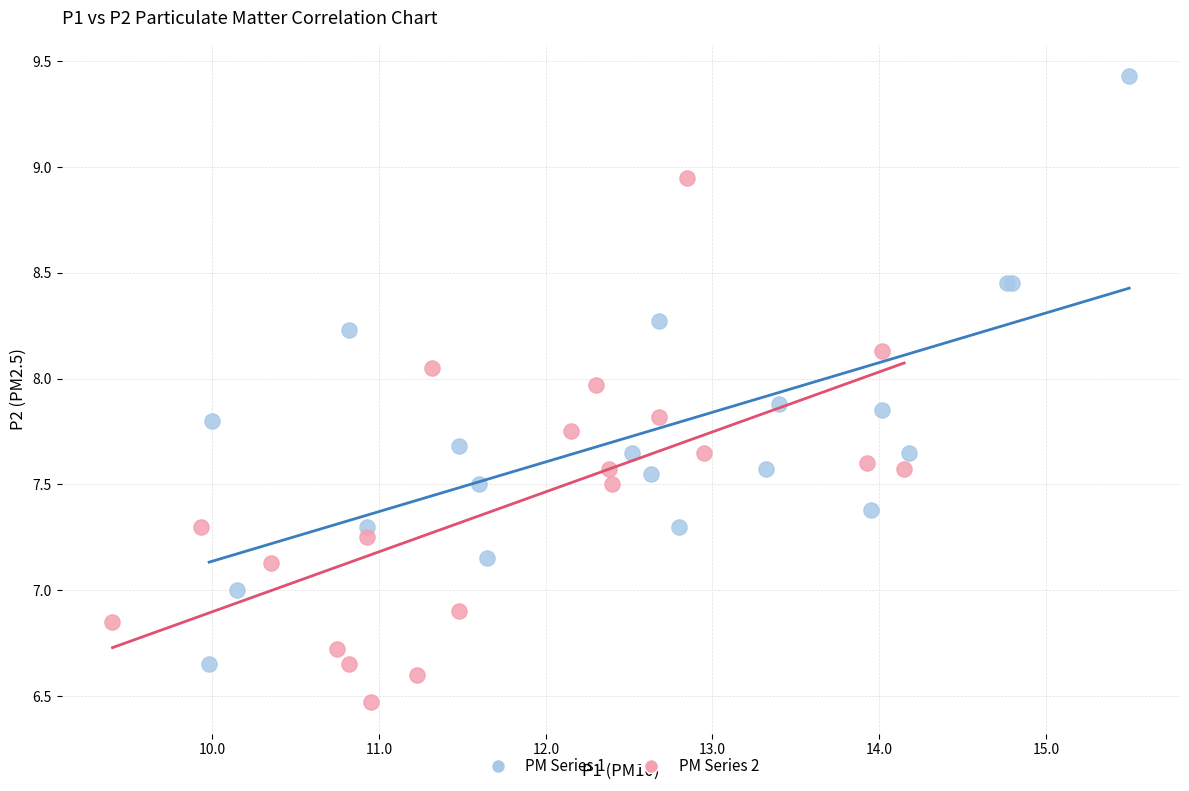

Which series contains the highest Y value?

PM Series 1